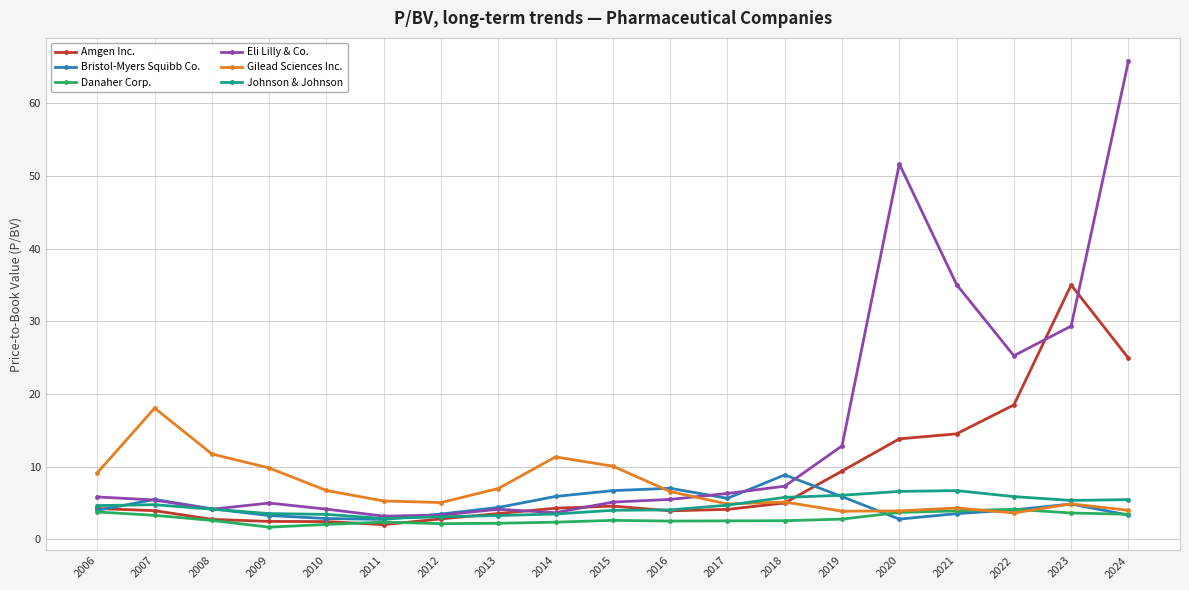

What is the spread (max minus min) of values at 2018?

6.3